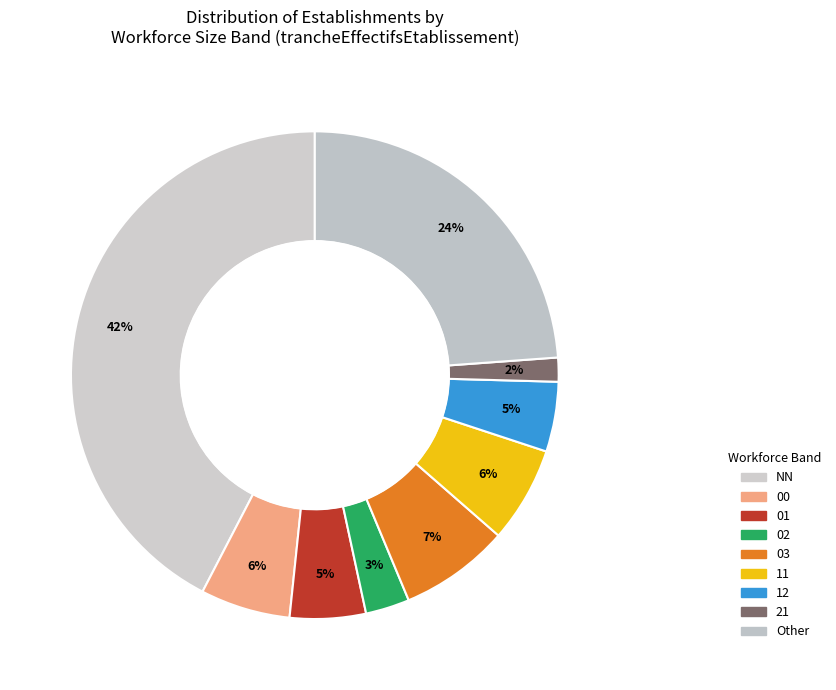

How many segments does this pie chart have?

9